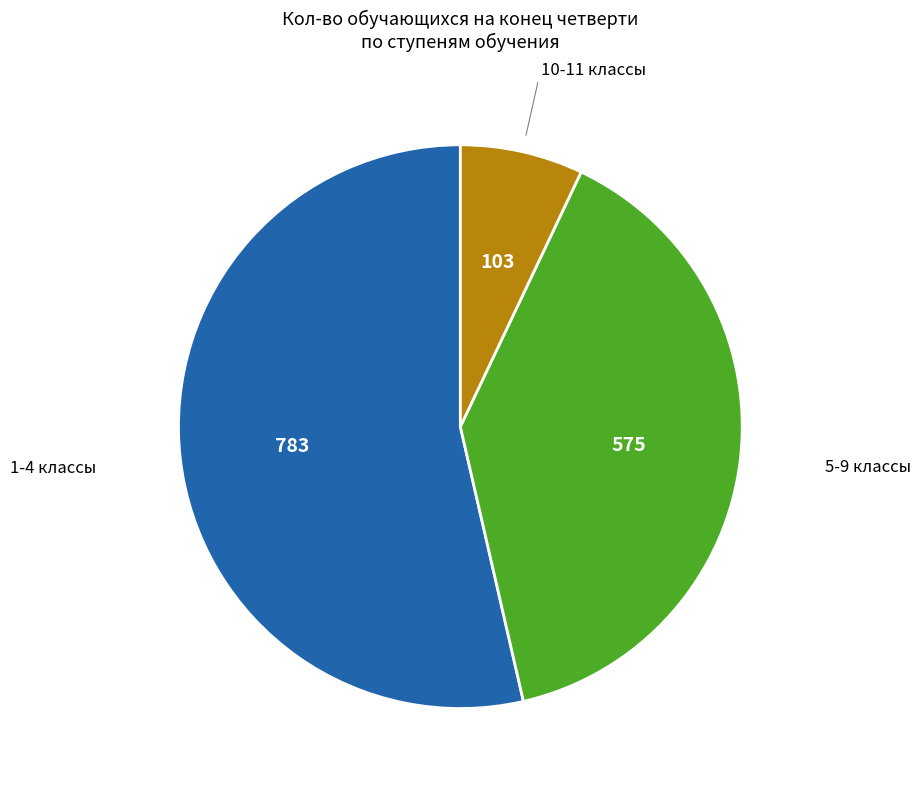

Is there any slice that represents more than half of the pie?

Yes